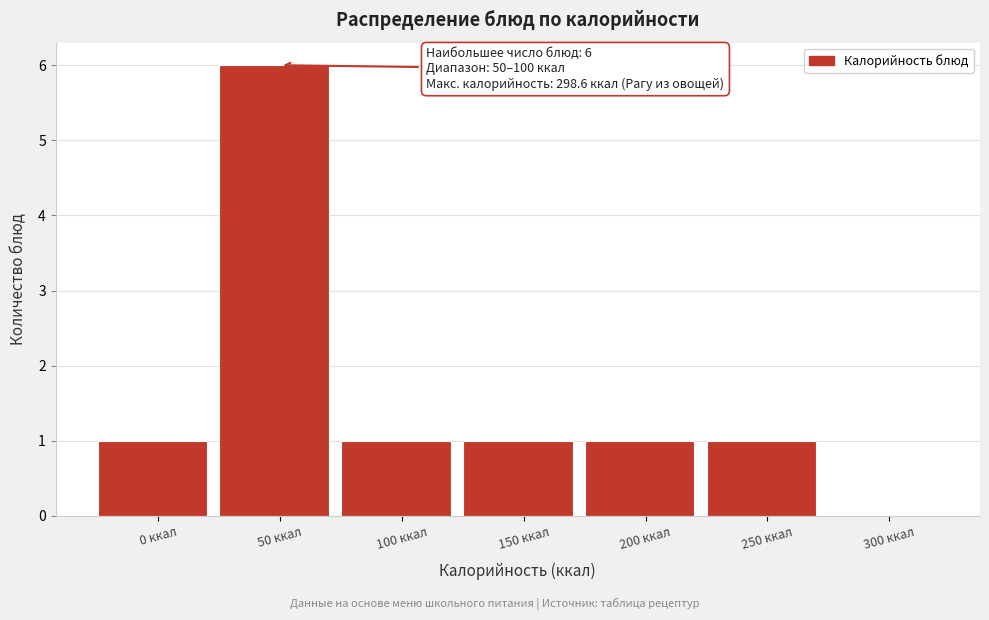

Reading left to right, list all the values displayed in this chart.

0 ккал=1	50 ккал=6	100 ккал=1	150 ккал=1	200 ккал=1	250 ккал=1	300 ккал=0